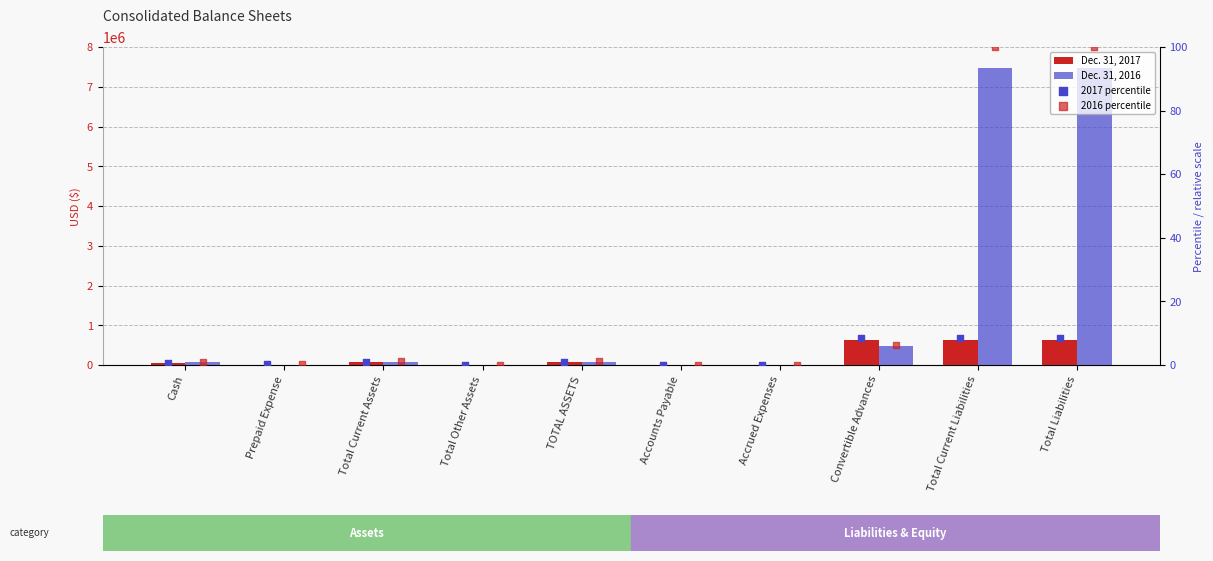

Which series has the largest total across all categories?

Dec. 31, 2016